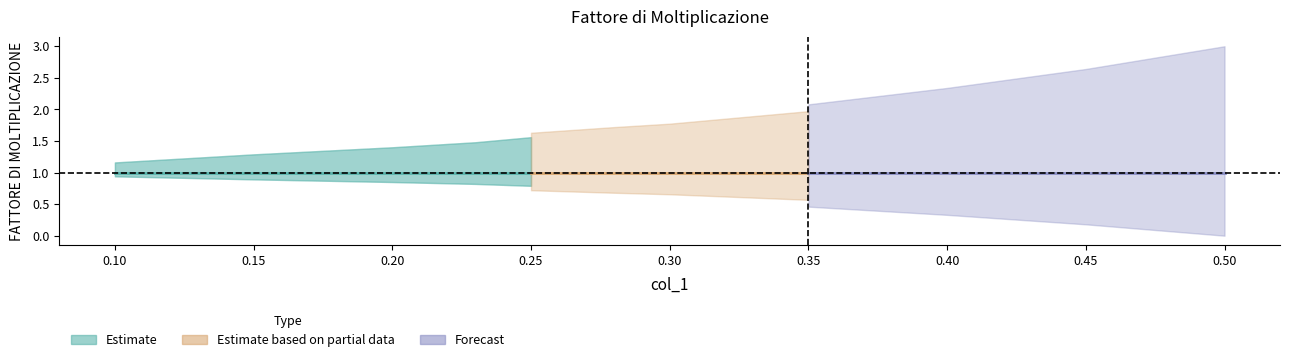

At which label is the value closest to 1?

0.1